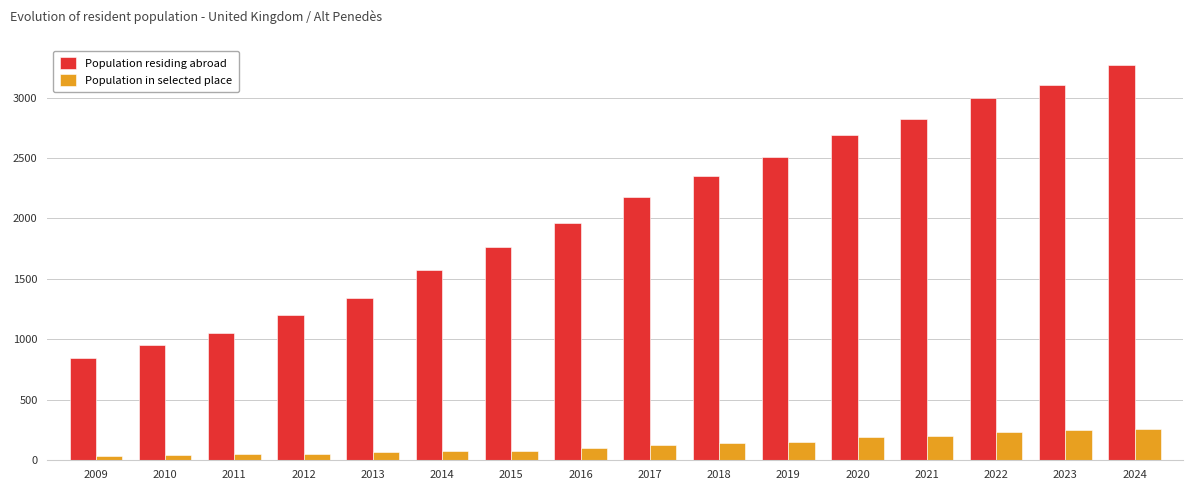

What is the value of the Population residing abroad bar at the 1st from the left?

848